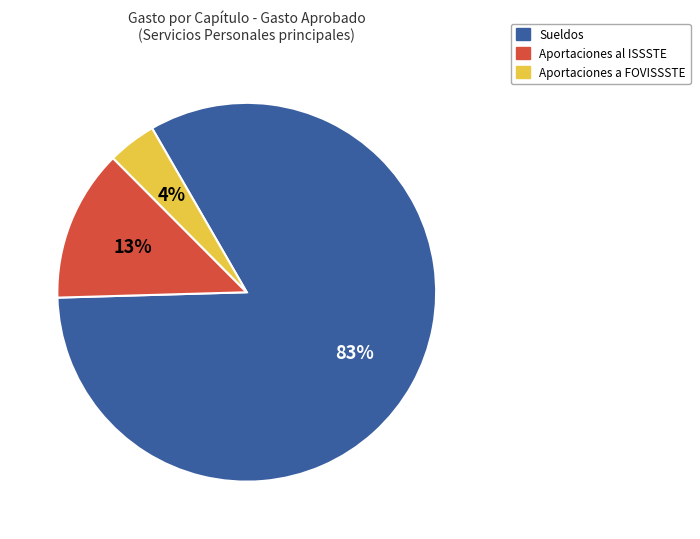

What percentage is the Aportaciones al ISSSTE slice, to the nearest percent?

13%